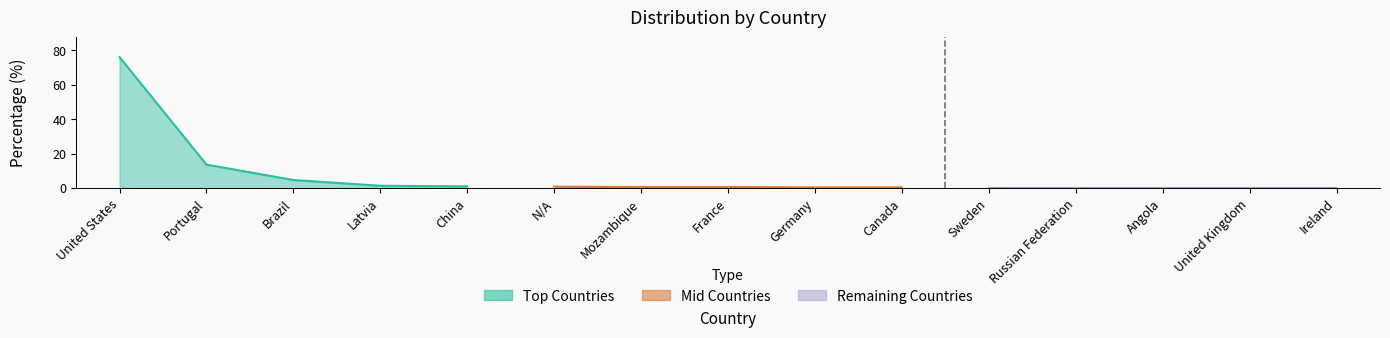

Rank the categories by value from lowest to highest.

Sweden, Russian Federation, Angola, United Kingdom, Ireland, Germany, Canada, Mozambique, France, N/A, China, Latvia, Brazil, Portugal, United States